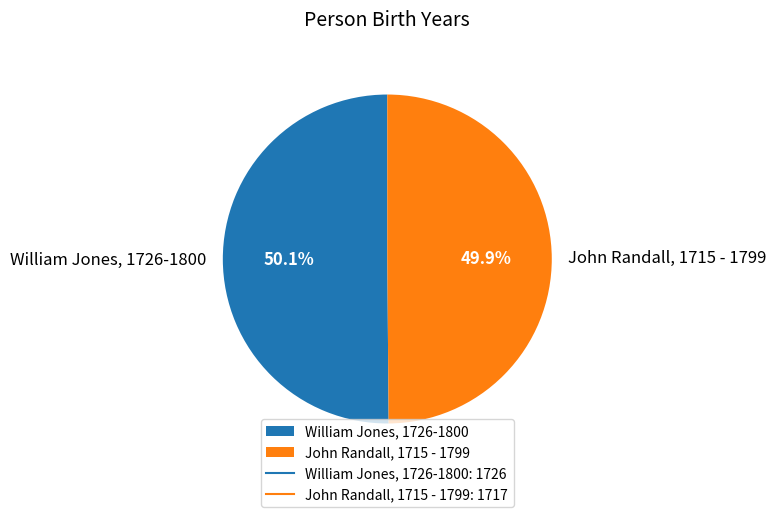

Rank the categories by value from lowest to highest.

John Randall, 1715 - 1799, William Jones, 1726-1800